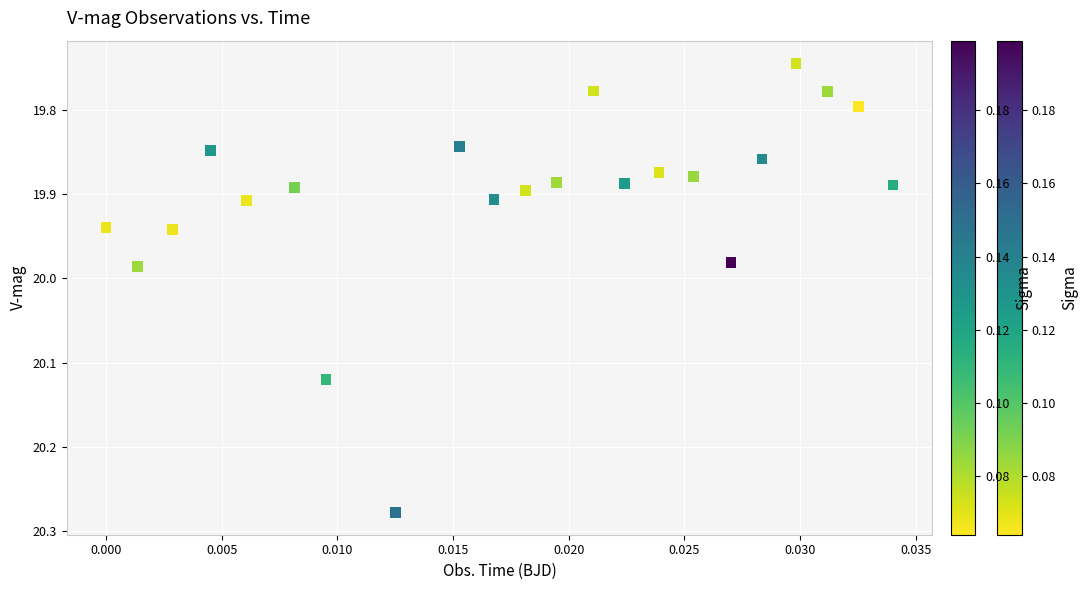

What is the range of Y values (max minus min)?

0.5